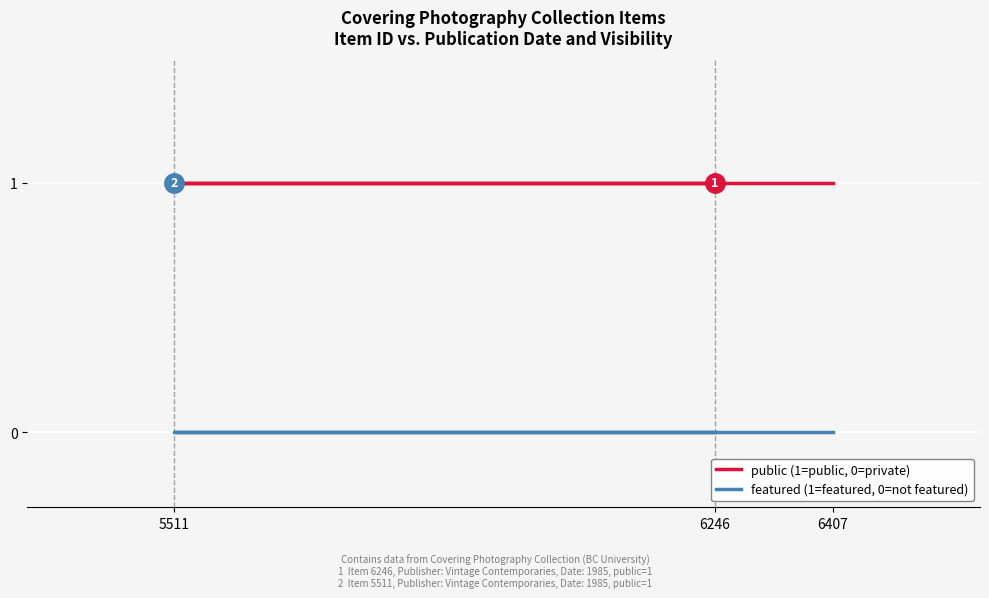

Which has a higher value, 6407 or 6246?

6407